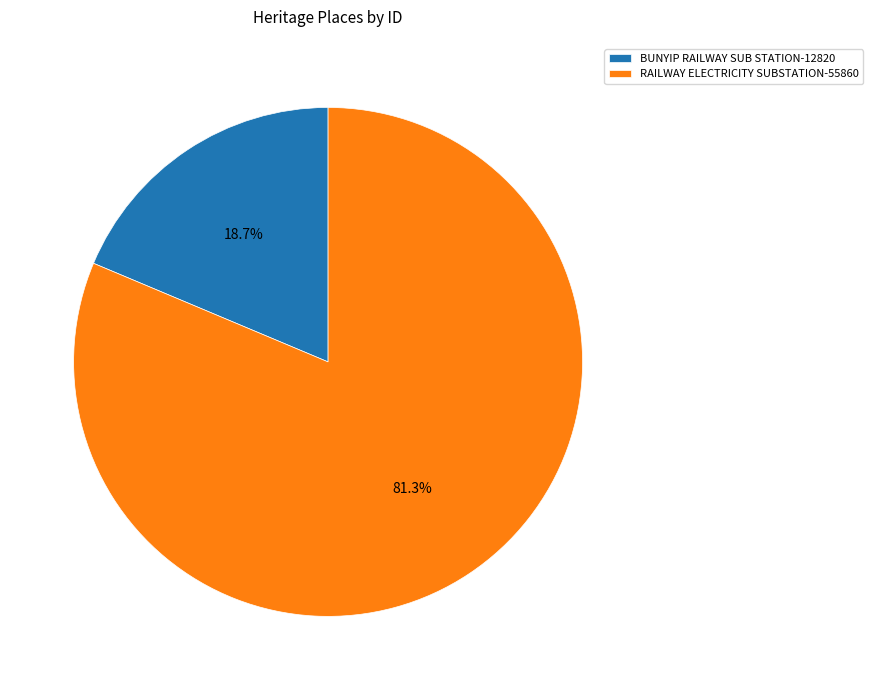

To the nearest percent, what is the difference between the largest and smallest slice percentages?

63%